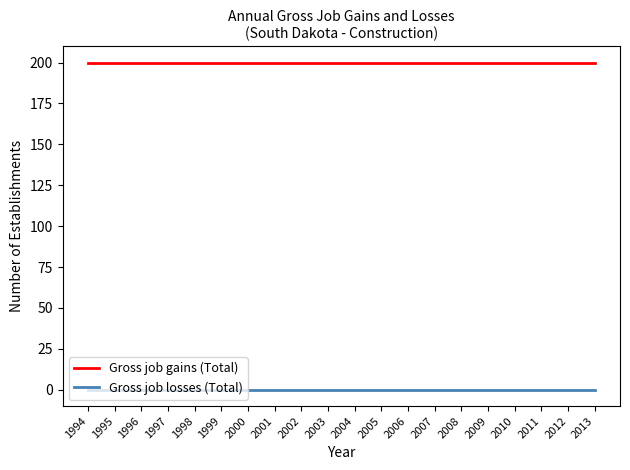

True or false: Gross job losses (Total) and Gross job gains (Total) cross at least once.

False